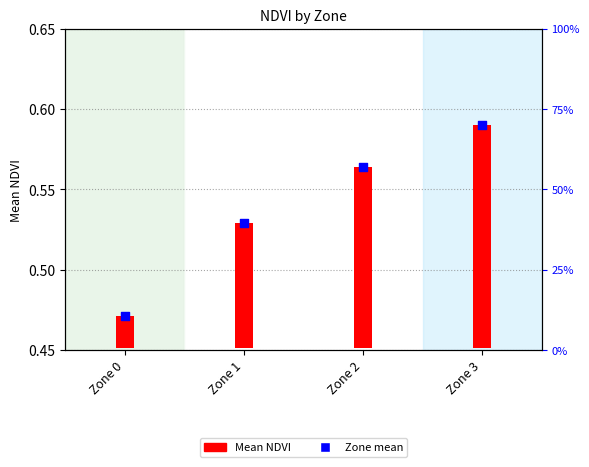

Which series has the widest spread of Y values?

Mean NDVI